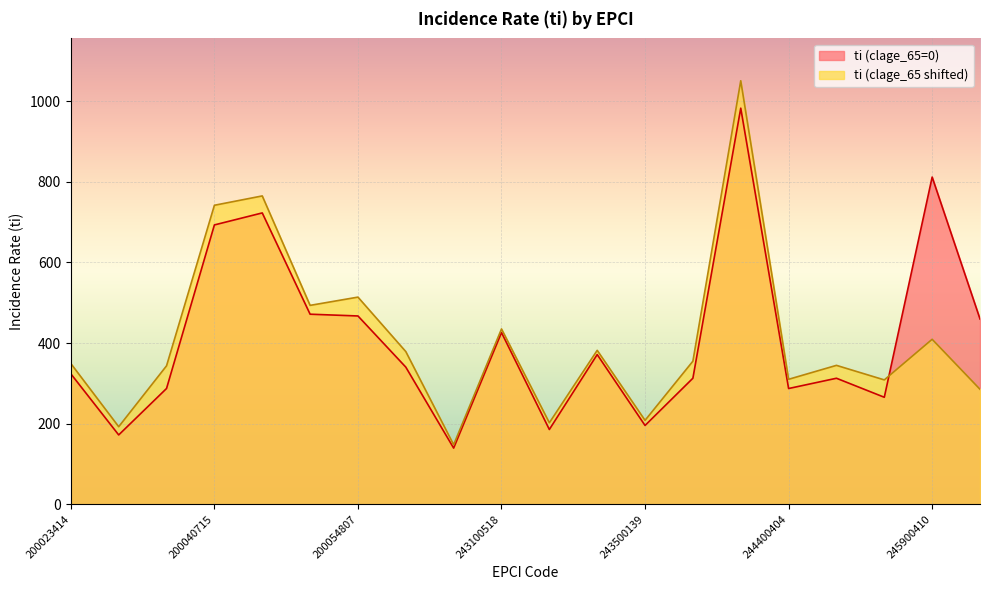

Rank the series by their average value, from highest to lowest.

ti (clage_65=0), ti (clage_65 shifted)